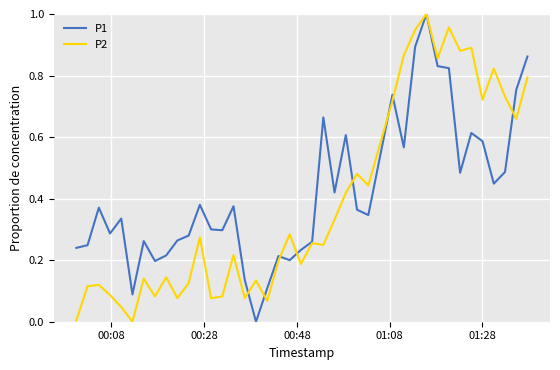

Does the chart display data point markers on the line(s)?

No